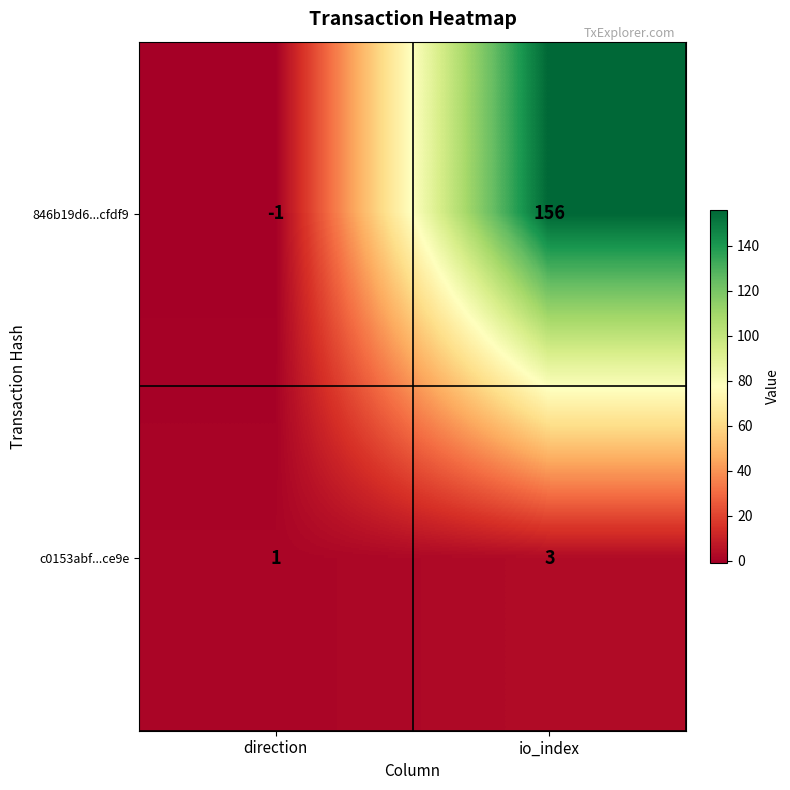

Which series has the largest total across all categories?

846b19d6...cfdf9